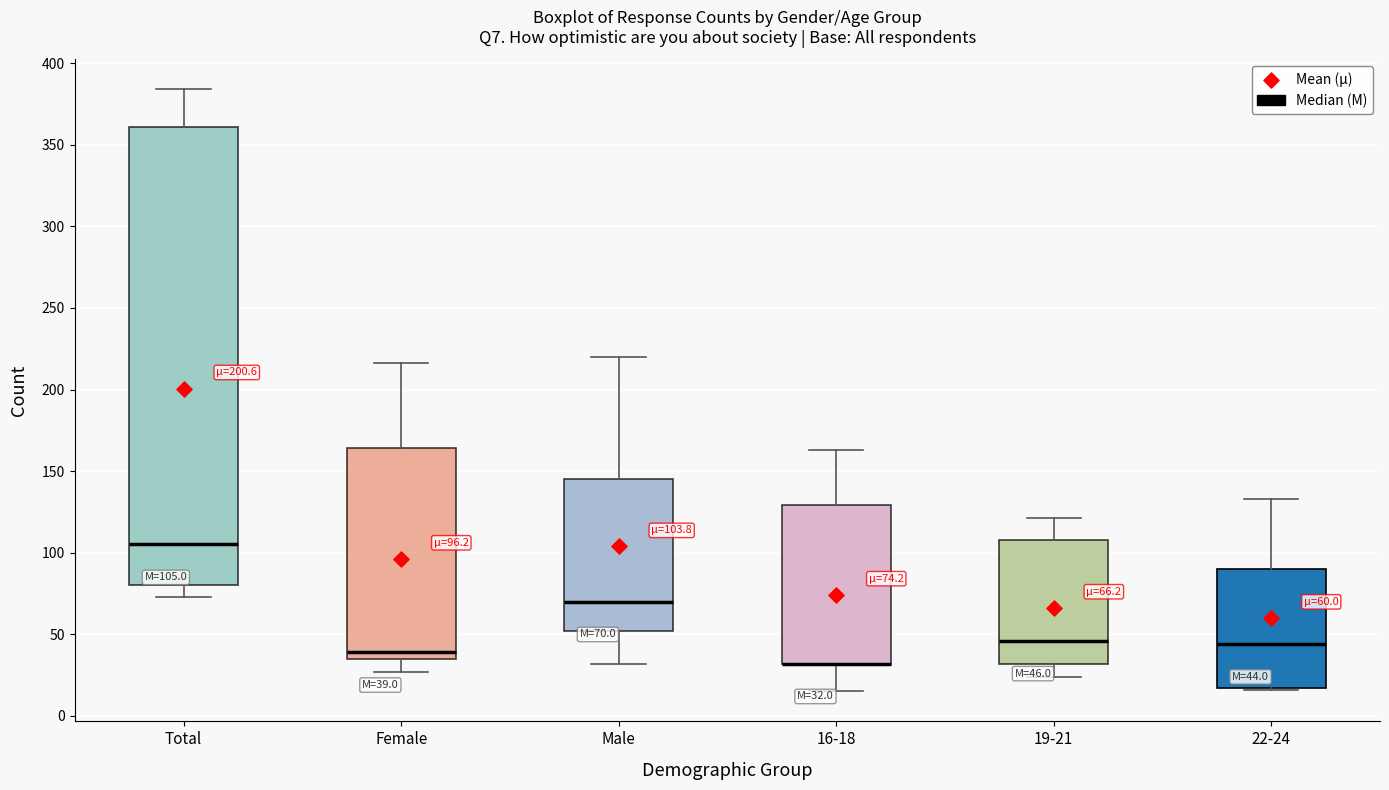

Which box is the tallest, from its lower edge to its upper edge?

Total